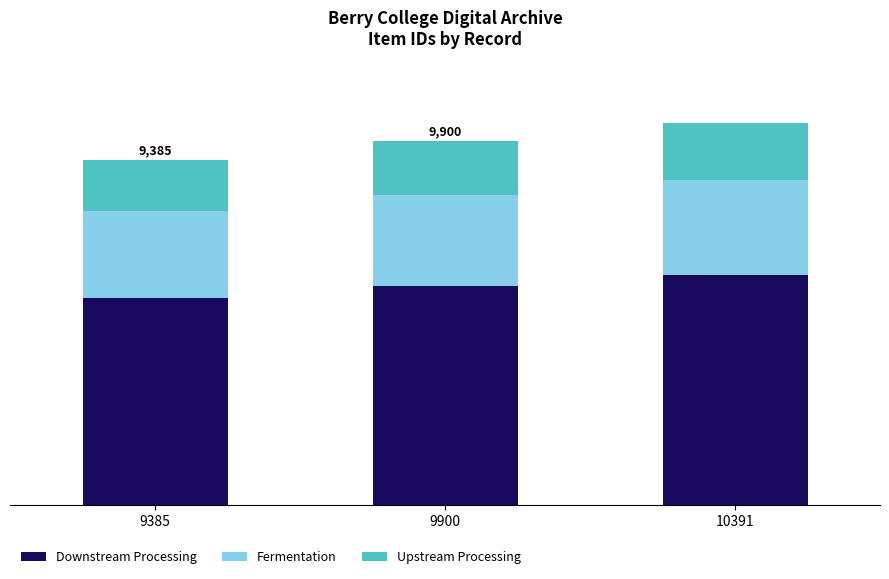

What is the difference between the Upstream Processing values at 10391 and 9900?

73.6